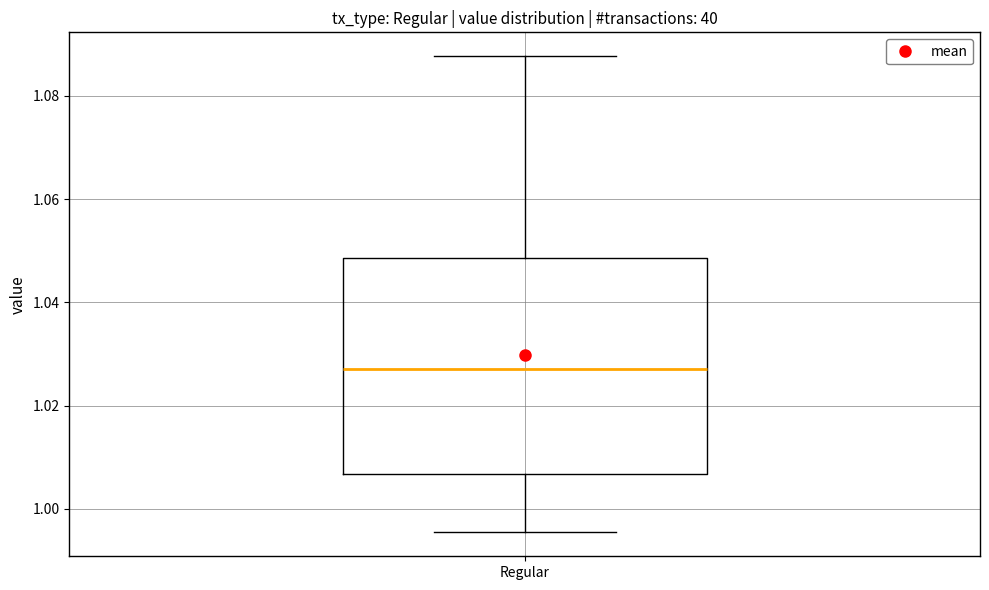

Transcribe this box plot: give where the median line is, the range the box spans, and where the two whiskers end, as read against the y-axis. The values are not printed on the chart, so give them approximately, as read against the axis.

median 1.028, box 1.006 to 1.048, whiskers 0.996 to 1.088